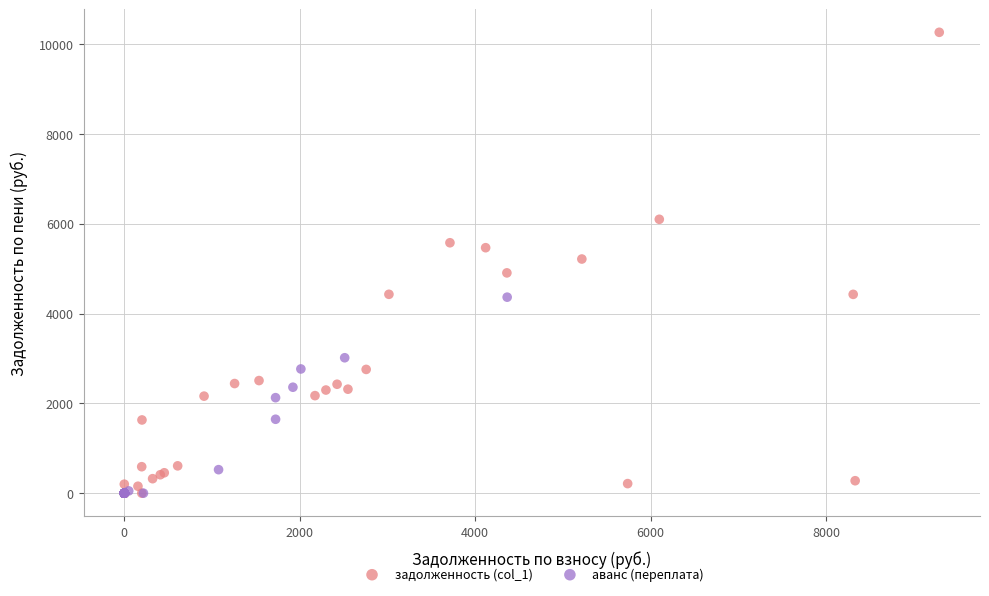

Which series has the largest Y range (max minus min)?

задолженность (col_1)